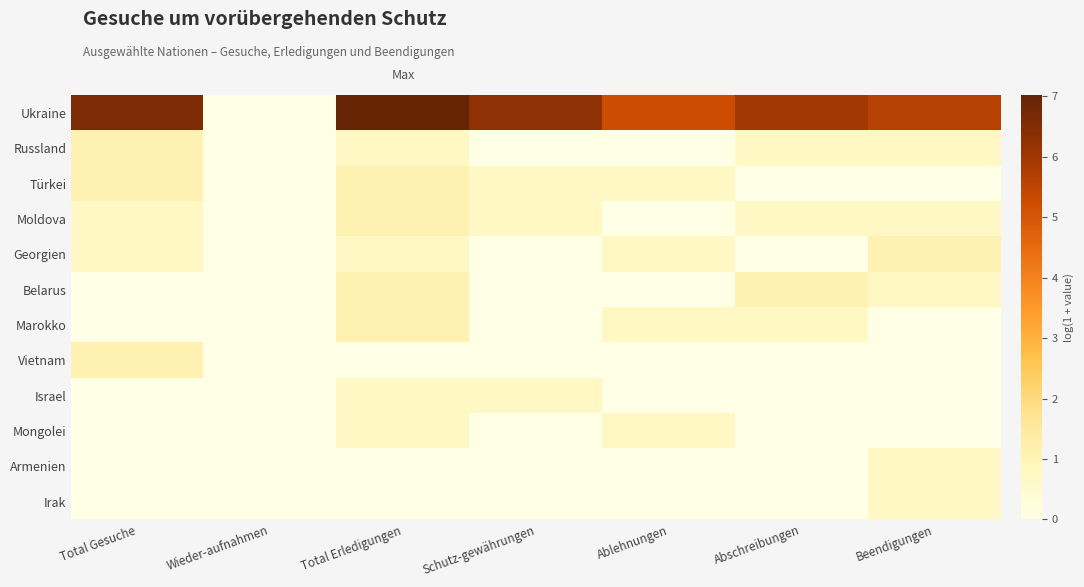

Reading right to left, extract all data points from this chart.

Ukraine: Beendigungen=5.6	Abschreibungen=6.0	Ablehnungen=5.2	Schutz-gewährungen=6.3	Total Erledigungen=7.0	Wieder-aufnahmen=0.0	Total Gesuche=6.6
Russland: Beendigungen=0.7	Abschreibungen=0.7	Ablehnungen=0.0	Schutz-gewährungen=0.0	Total Erledigungen=0.7	Wieder-aufnahmen=0.0	Total Gesuche=1.1
Türkei: Beendigungen=0.0	Abschreibungen=0.0	Ablehnungen=0.7	Schutz-gewährungen=0.7	Total Erledigungen=1.1	Wieder-aufnahmen=0.0	Total Gesuche=1.1
Moldova: Beendigungen=0.7	Abschreibungen=0.7	Ablehnungen=0.0	Schutz-gewährungen=0.7	Total Erledigungen=1.1	Wieder-aufnahmen=0.0	Total Gesuche=0.7
Georgien: Beendigungen=1.1	Abschreibungen=0.0	Ablehnungen=0.7	Schutz-gewährungen=0.0	Total Erledigungen=0.7	Wieder-aufnahmen=0.0	Total Gesuche=0.7
Belarus: Beendigungen=0.7	Abschreibungen=1.1	Ablehnungen=0.0	Schutz-gewährungen=0.0	Total Erledigungen=1.1	Wieder-aufnahmen=0.0	Total Gesuche=0.0
Marokko: Beendigungen=0.0	Abschreibungen=0.7	Ablehnungen=0.7	Schutz-gewährungen=0.0	Total Erledigungen=1.1	Wieder-aufnahmen=0.0	Total Gesuche=0.0
Vietnam: Beendigungen=0.0	Abschreibungen=0.0	Ablehnungen=0.0	Schutz-gewährungen=0.0	Total Erledigungen=0.0	Wieder-aufnahmen=0.0	Total Gesuche=1.1
Israel: Beendigungen=0.0	Abschreibungen=0.0	Ablehnungen=0.0	Schutz-gewährungen=0.7	Total Erledigungen=0.7	Wieder-aufnahmen=0.0	Total Gesuche=0.0
Mongolei: Beendigungen=0.0	Abschreibungen=0.0	Ablehnungen=0.7	Schutz-gewährungen=0.0	Total Erledigungen=0.7	Wieder-aufnahmen=0.0	Total Gesuche=0.0
Armenien: Beendigungen=0.7	Abschreibungen=0.0	Ablehnungen=0.0	Schutz-gewährungen=0.0	Total Erledigungen=0.0	Wieder-aufnahmen=0.0	Total Gesuche=0.0
Irak: Beendigungen=0.7	Abschreibungen=0.0	Ablehnungen=0.0	Schutz-gewährungen=0.0	Total Erledigungen=0.0	Wieder-aufnahmen=0.0	Total Gesuche=0.0